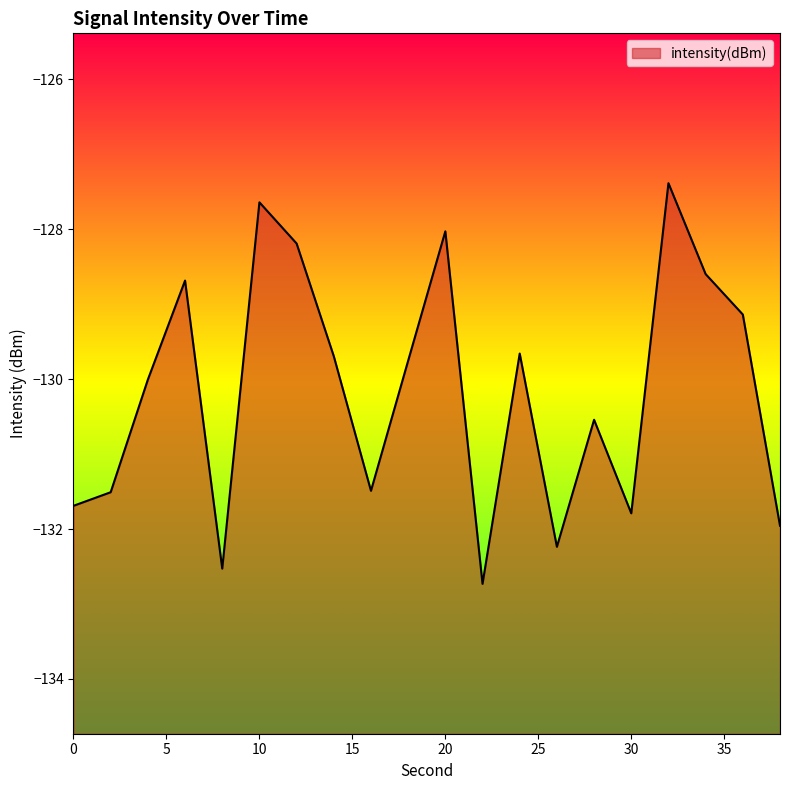

How many values exceed -129?

6